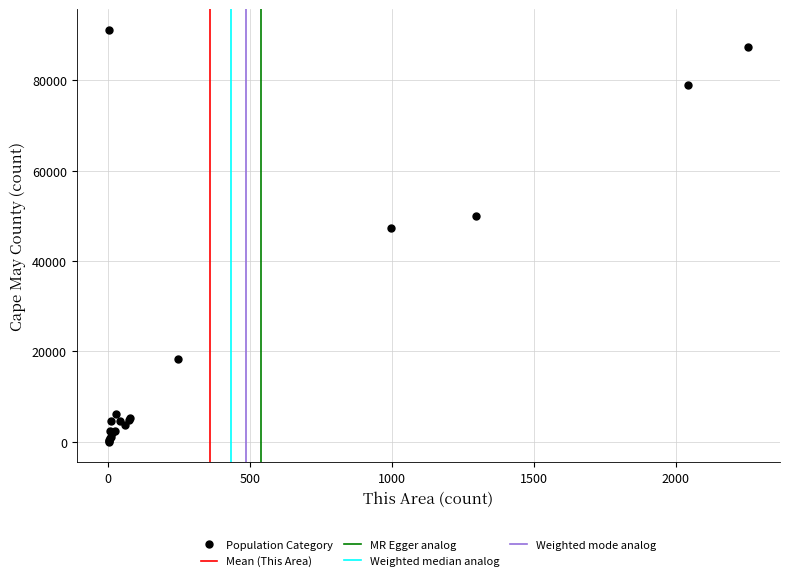

What Y value in the scatter plot is closest to 45623?

47287